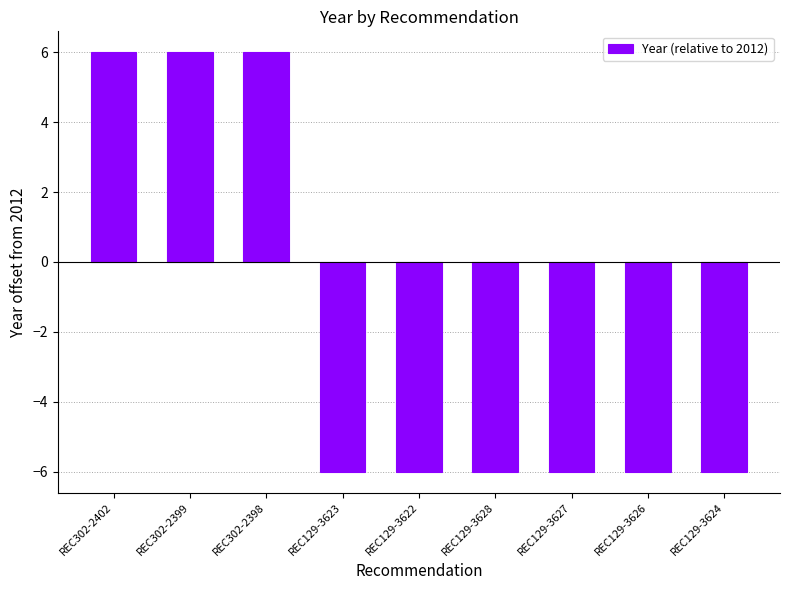

What is the value of the 7th bar from the left?

-6